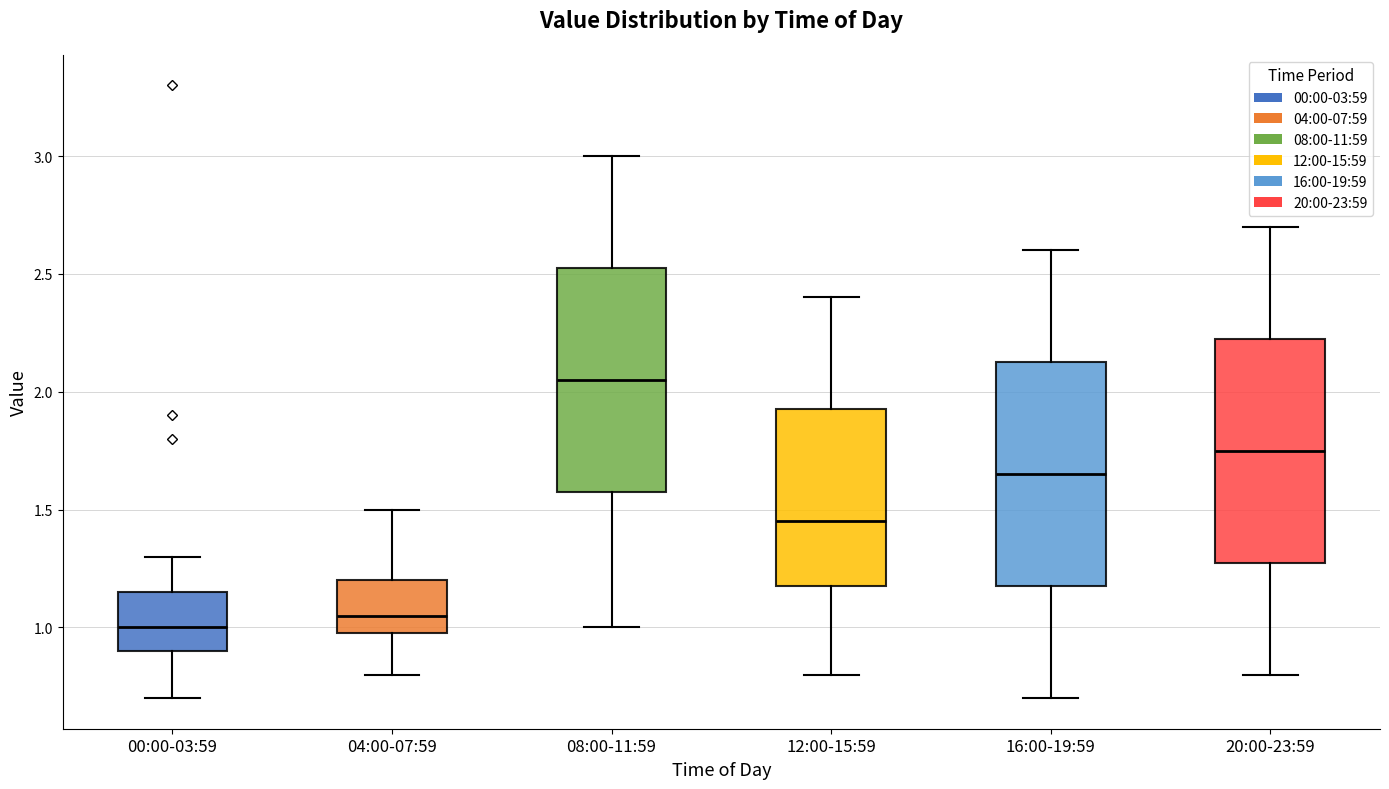

Reading left to right, transcribe this box plot: for each box, give where its median line is, the range the box spans, and where its two whiskers end, as read against the y-axis. The values are not printed on the chart, so give them approximately, as read against the axis.

00:00-03:59: median 1.00, box 0.90 to 1.15, whiskers 0.70 to 1.30
04:00-07:59: median 1.05, box 1.00 to 1.20, whiskers 0.80 to 1.50
08:00-11:59: median 2.05, box 1.60 to 2.55, whiskers 1.00 to 3.00
12:00-15:59: median 1.45, box 1.20 to 1.95, whiskers 0.80 to 2.40
16:00-19:59: median 1.65, box 1.20 to 2.15, whiskers 0.70 to 2.60
20:00-23:59: median 1.75, box 1.30 to 2.25, whiskers 0.80 to 2.70